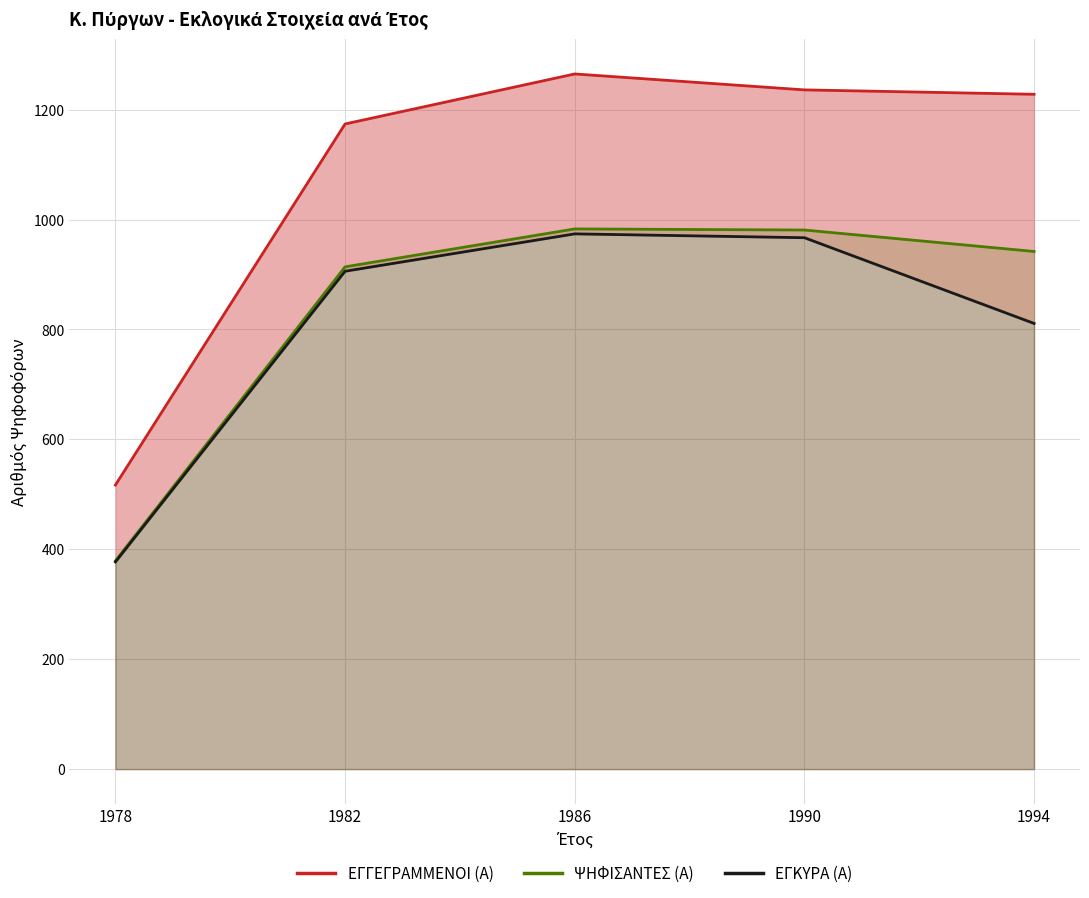

Between 1982 and 1990, which series saw the biggest shift?

ΨΗΦΙΣΑΝΤΕΣ (Α)